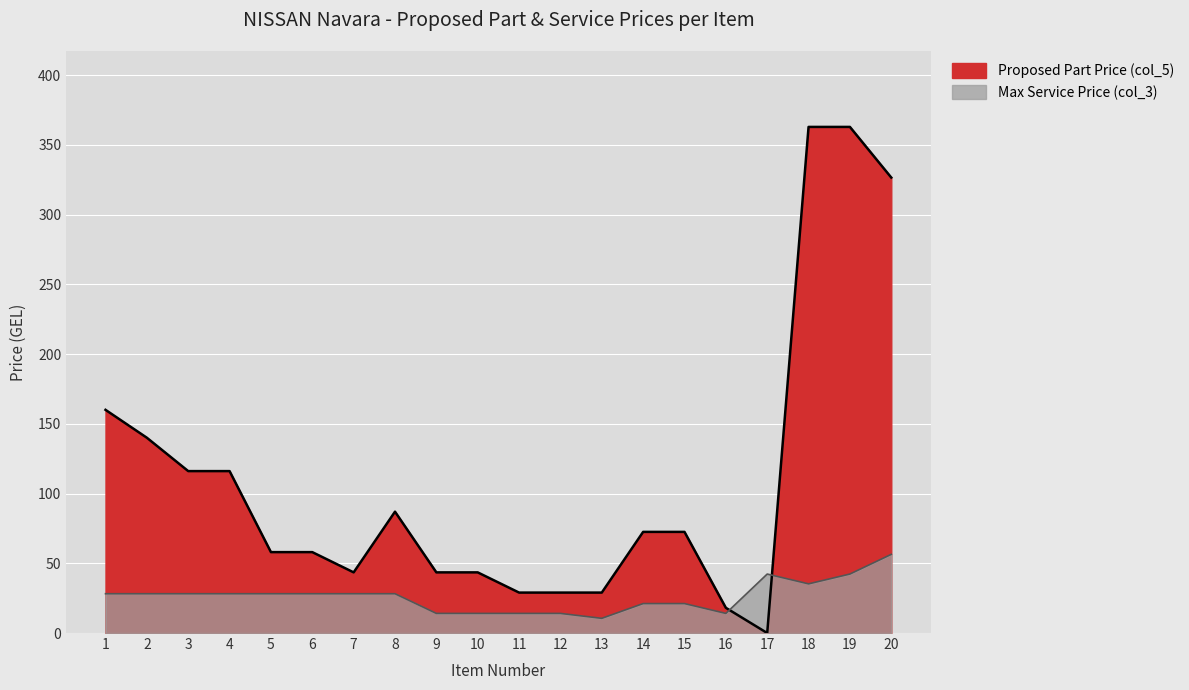

Which category has the highest value in the Proposed Part Price (col_5) series?

18